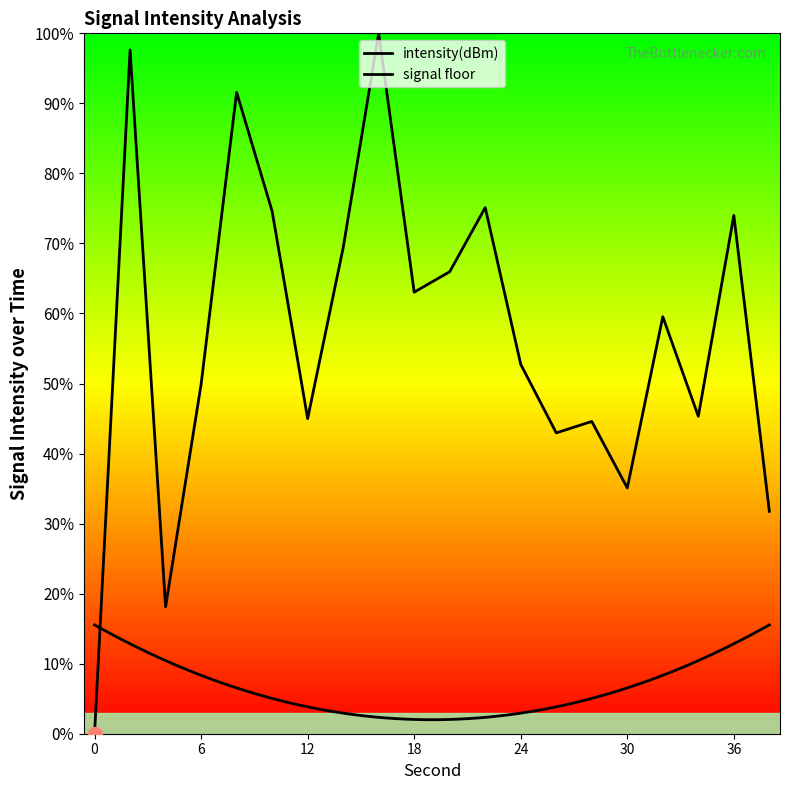

What is the maximum value shown in the chart?

100.0